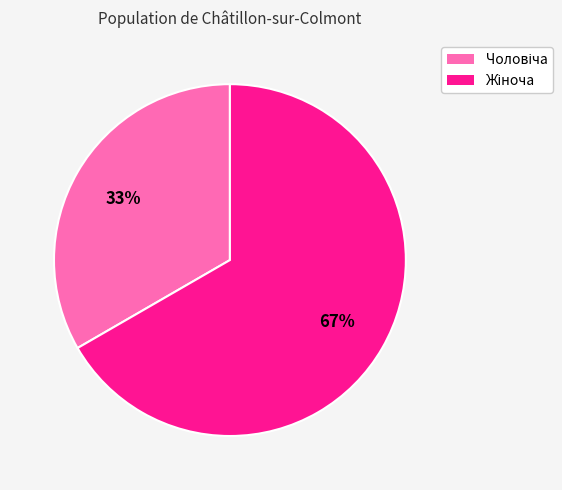

Is there any slice that represents more than half of the pie?

Yes